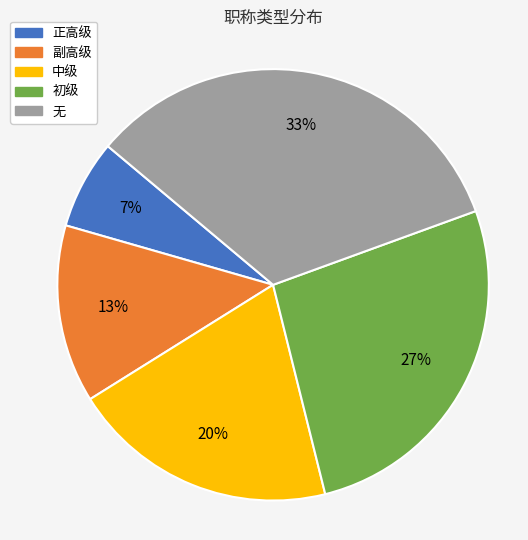

To the nearest percent, what is the average slice percentage?

20%